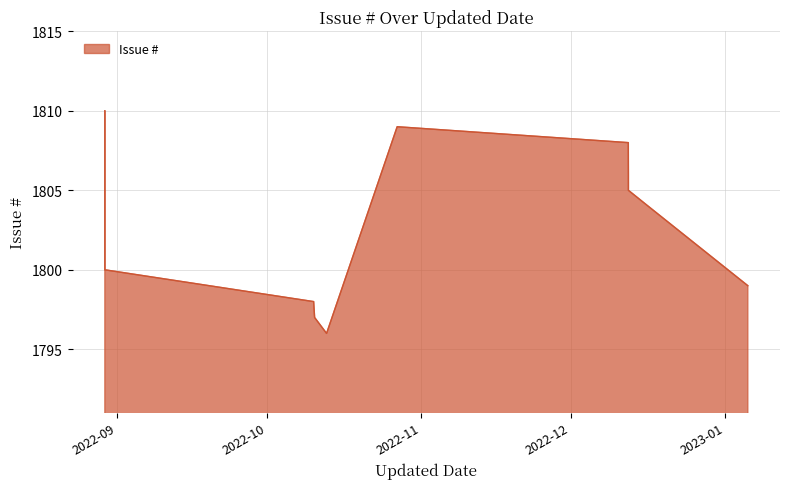

What is the change in value from 2022-10-10 14:53 to 2022-12-12 14:28?

+9